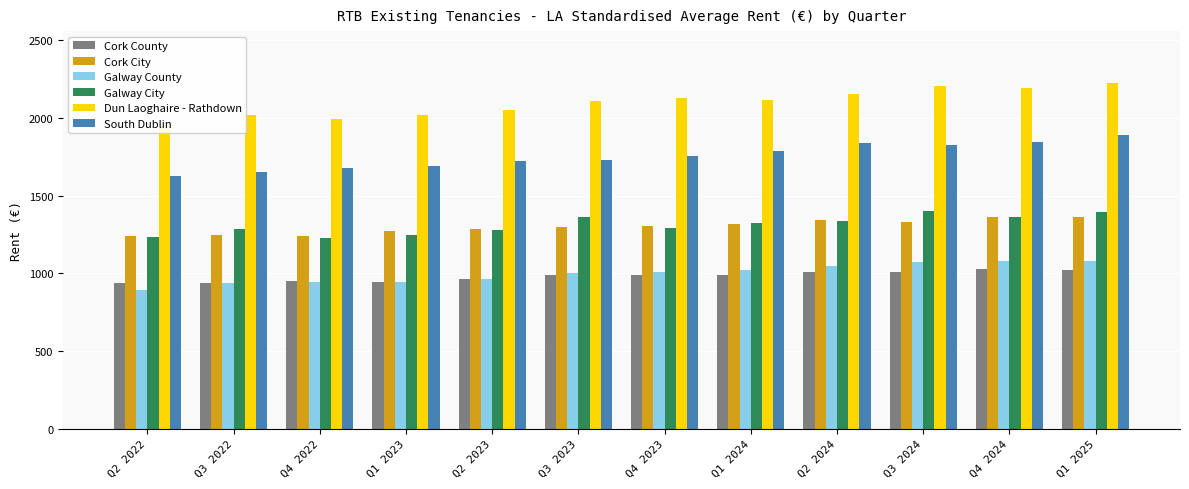

What is the label of the 8th bar from the right?

Q2 2023